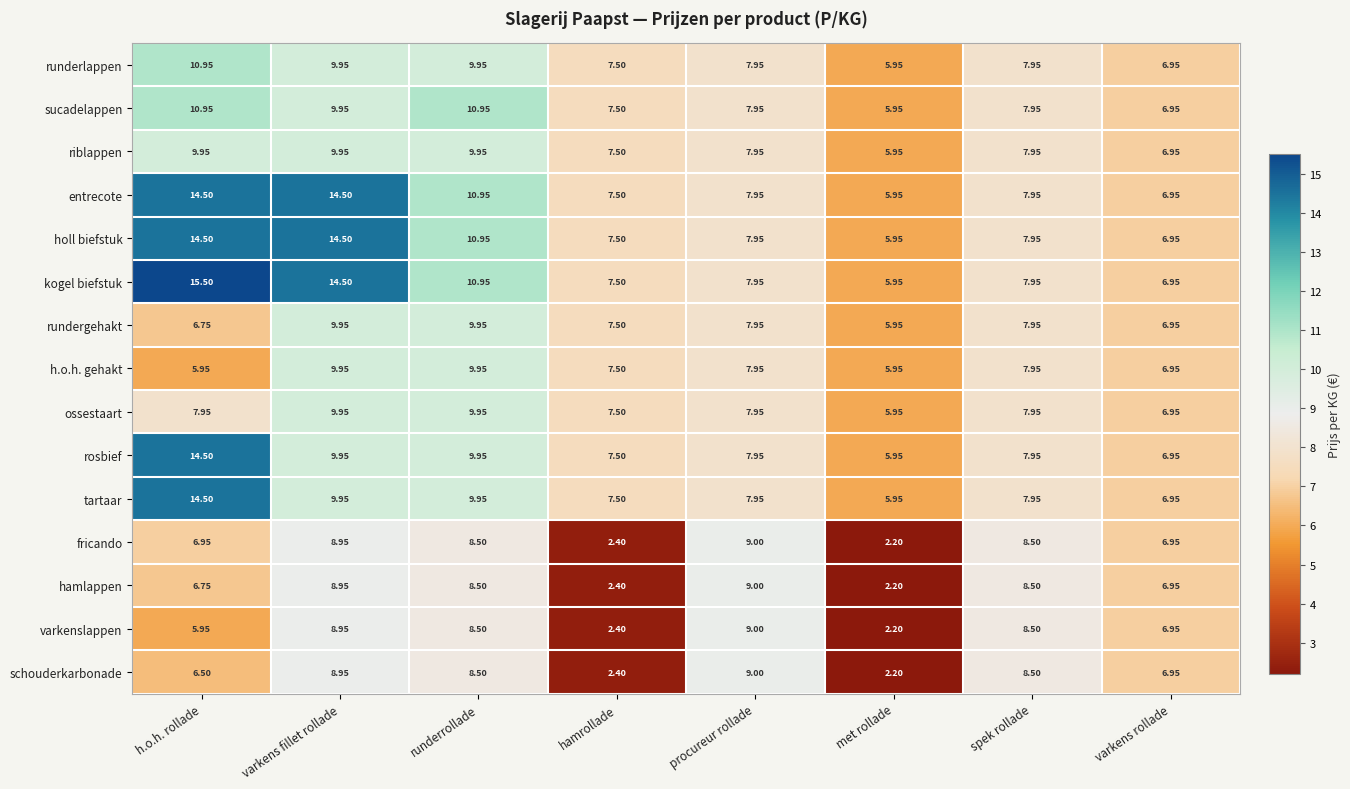

Which series has the largest total across all categories?

kogel biefstuk